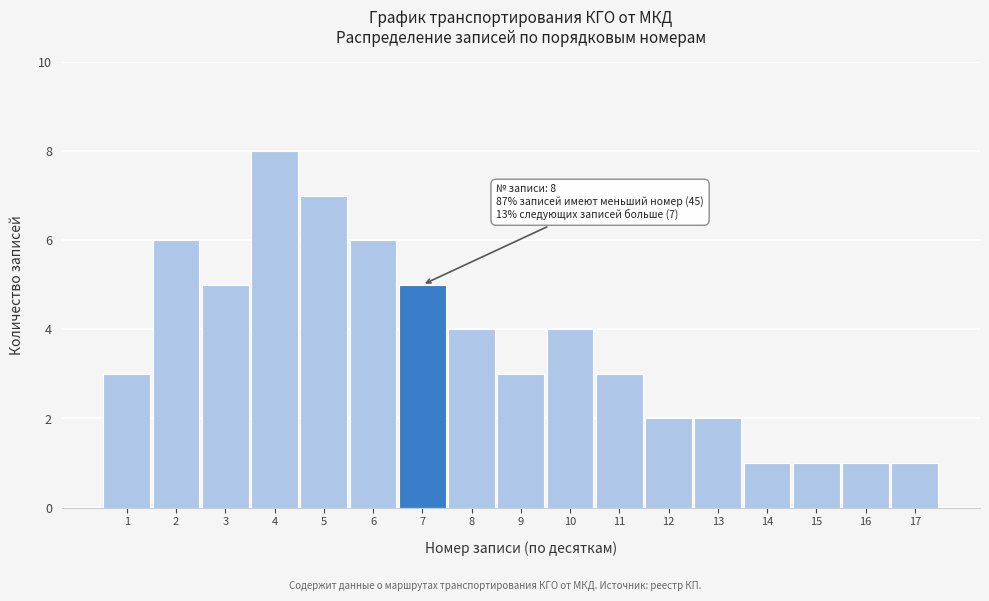

Reading left to right, list all the values displayed in this chart.

1=3	2=6	3=5	4=8	5=7	6=6	7=5	8=4	9=3	10=4	11=3	12=2	13=2	14=1	15=1	16=1	17=1